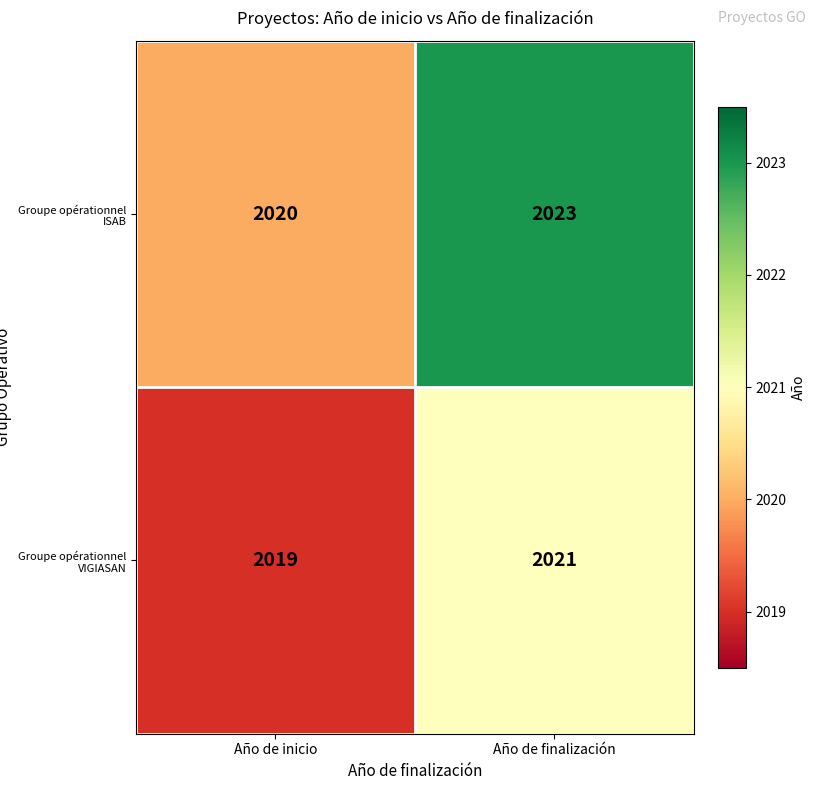

Is it true that Groupe opérationnel VIGIASAN equals 2664 at Año de finalización?

False